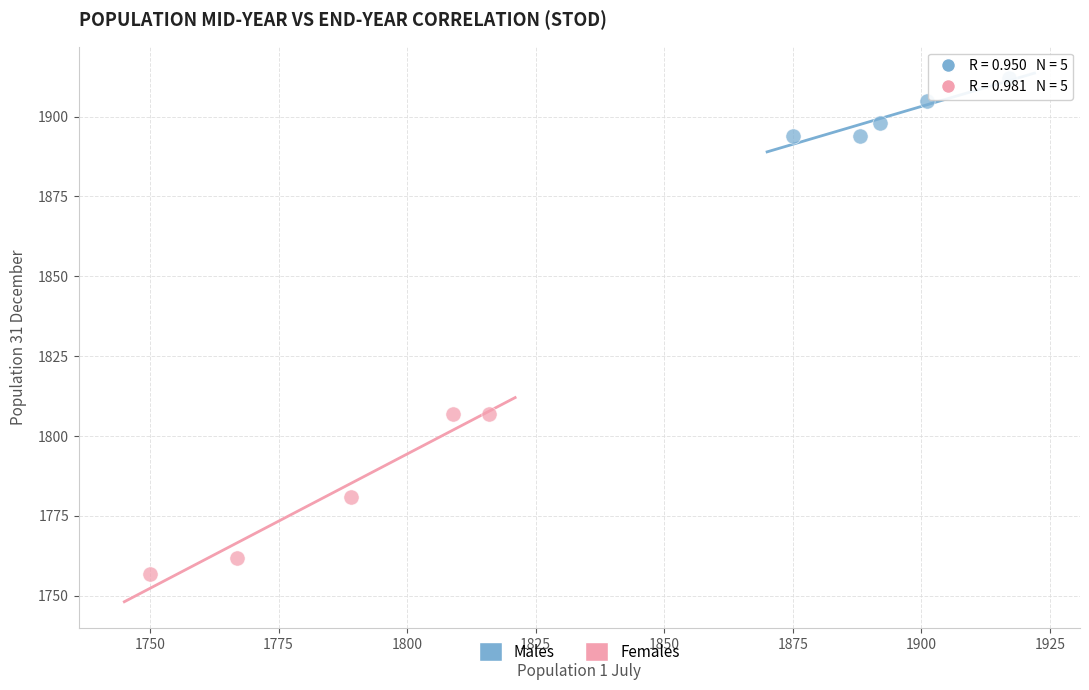

Which series contains the highest Y value?

Males